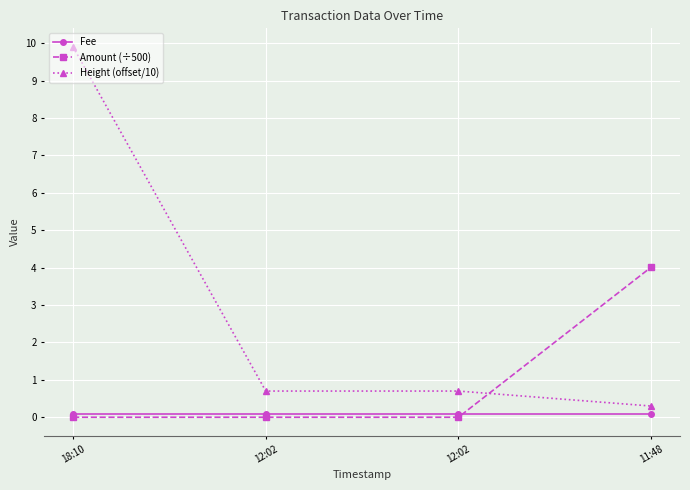

What is the greatest value displayed?

9.9